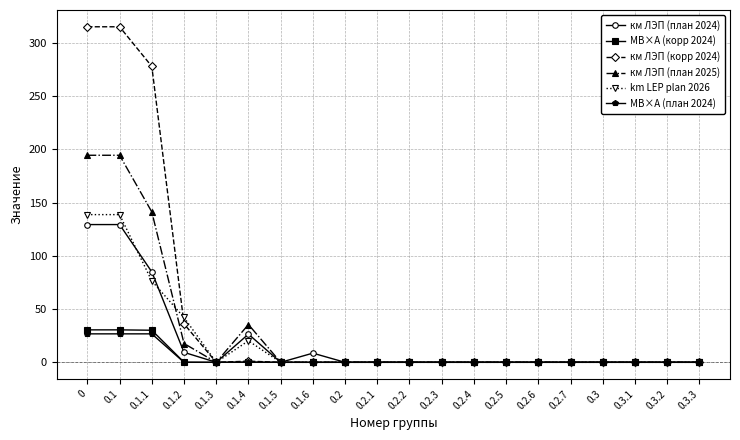

What is the value of the km LEP plan 2026 point at the 4th from the left?

42.1